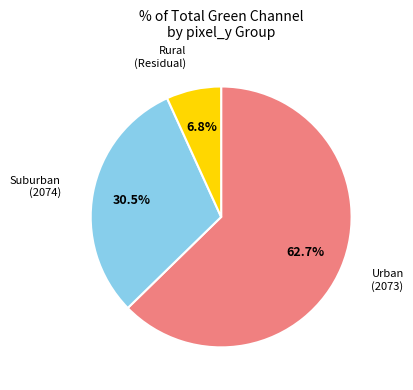

Is there any slice that represents more than half of the pie?

Yes